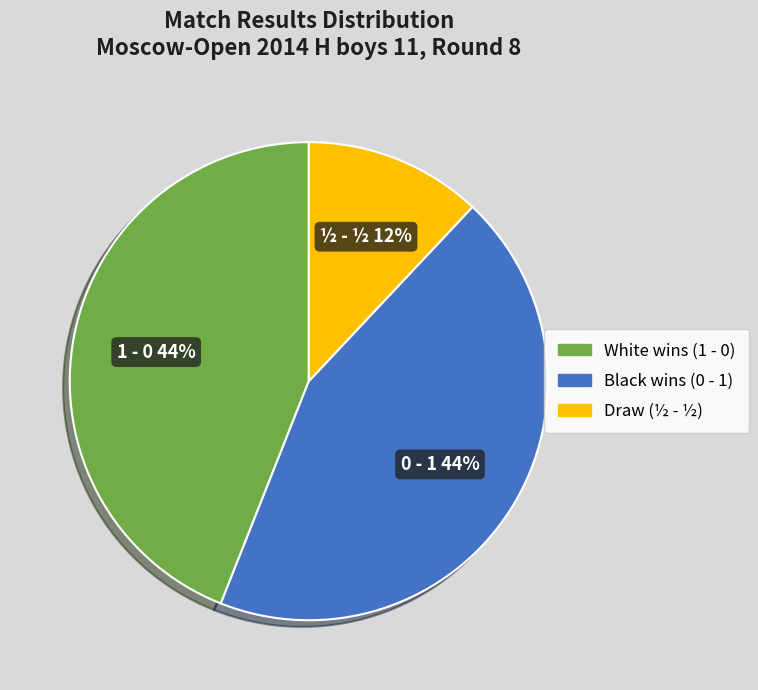

What is the ratio of the value at ½ - ½ to the value at 1 - 0?

0.3